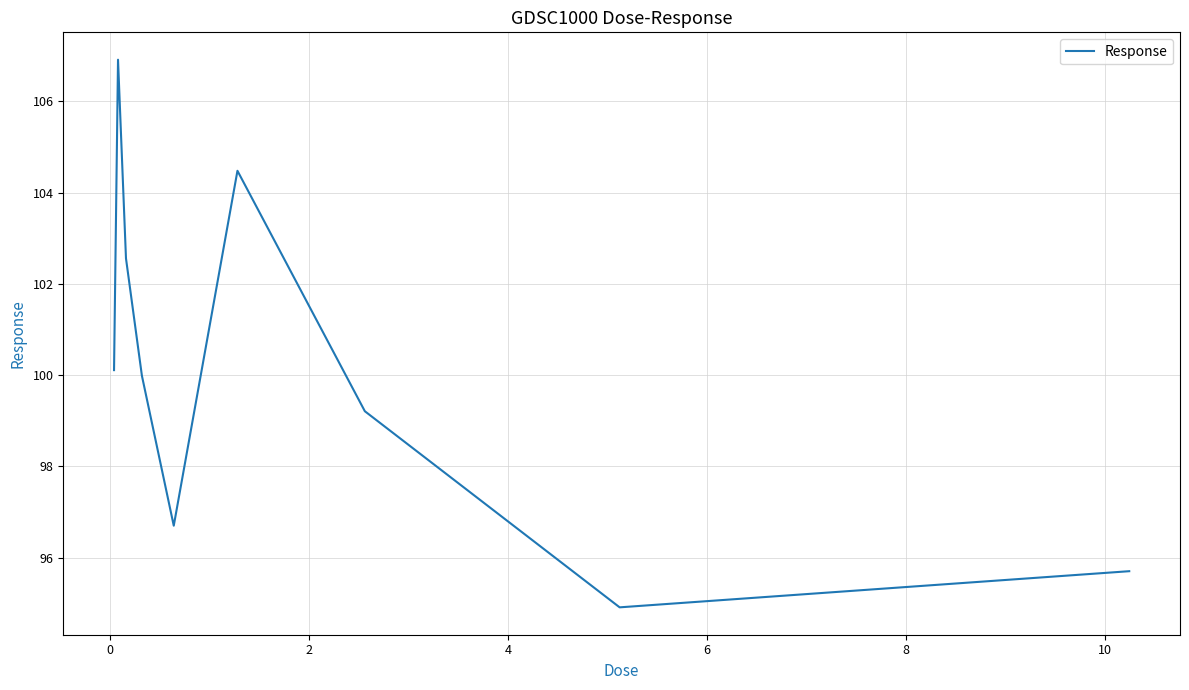

What is the difference between the maximum and minimum values?

12.0